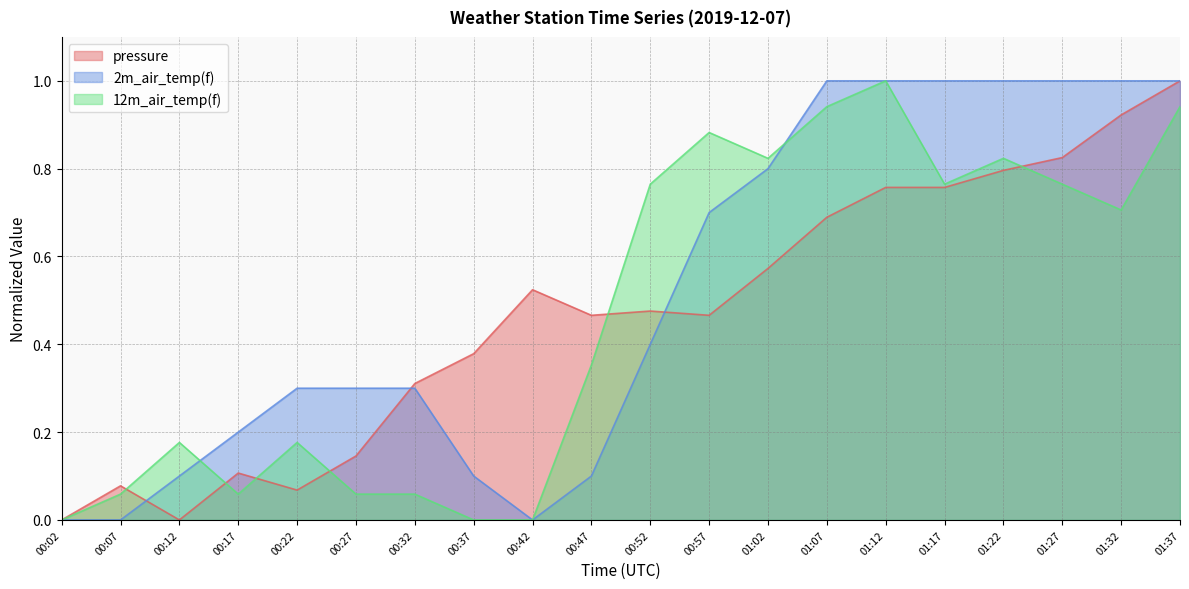

Between 00:07 and 00:17, which is larger?

00:17